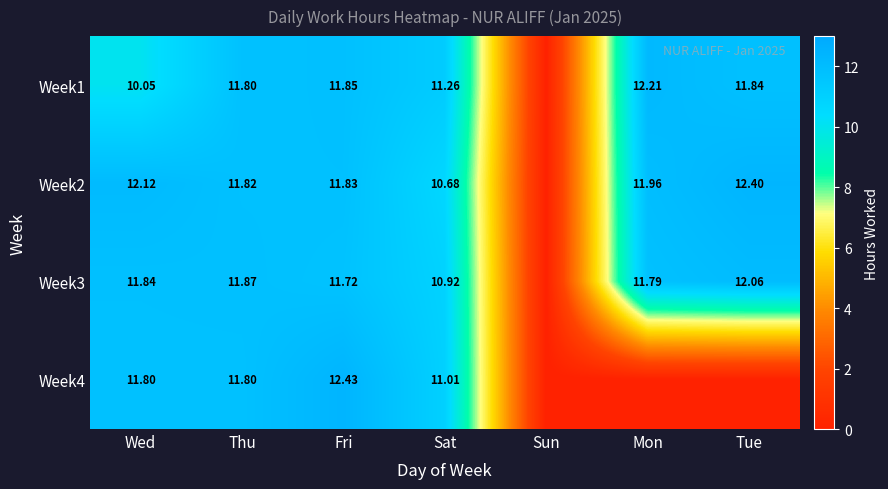

What is the sum of all Week2 values?

70.8